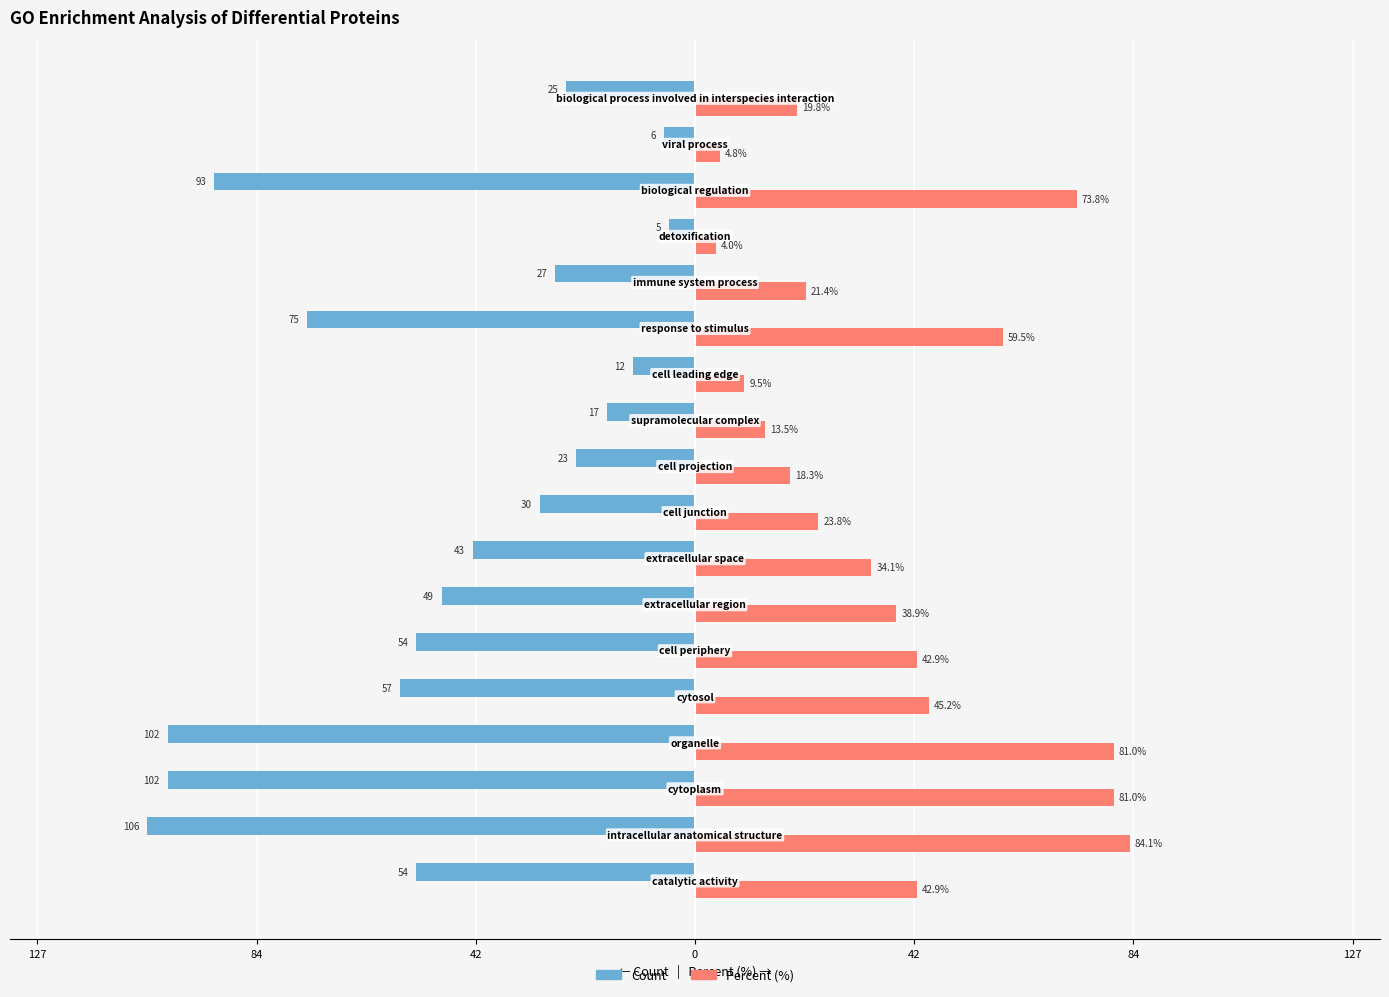

What are all the series names shown in the legend?

Count, Percent (%)